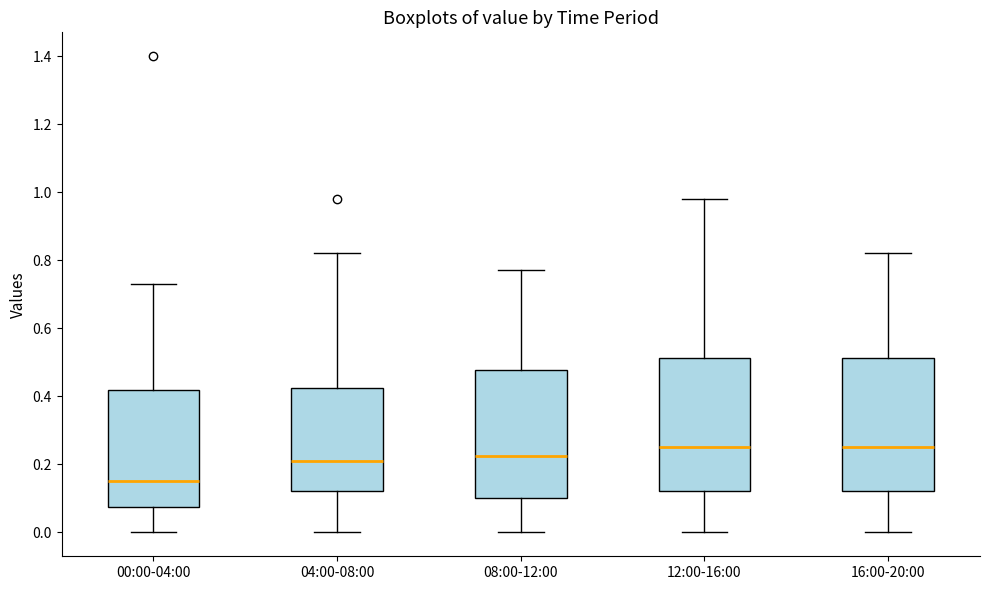

Reading left to right, transcribe this box plot: for each box, give where its median line is, the range the box spans, and where its two whiskers end, as read against the y-axis. The values are not printed on the chart, so give them approximately, as read against the axis.

00:00-04:00: median 0.16, box 0.08 to 0.42, whiskers 0.00 to 0.74
04:00-08:00: median 0.22, box 0.12 to 0.42, whiskers 0.00 to 0.82
08:00-12:00: median 0.22, box 0.10 to 0.48, whiskers 0.00 to 0.78
12:00-16:00: median 0.26, box 0.12 to 0.52, whiskers 0.00 to 0.98
16:00-20:00: median 0.26, box 0.12 to 0.52, whiskers 0.00 to 0.82